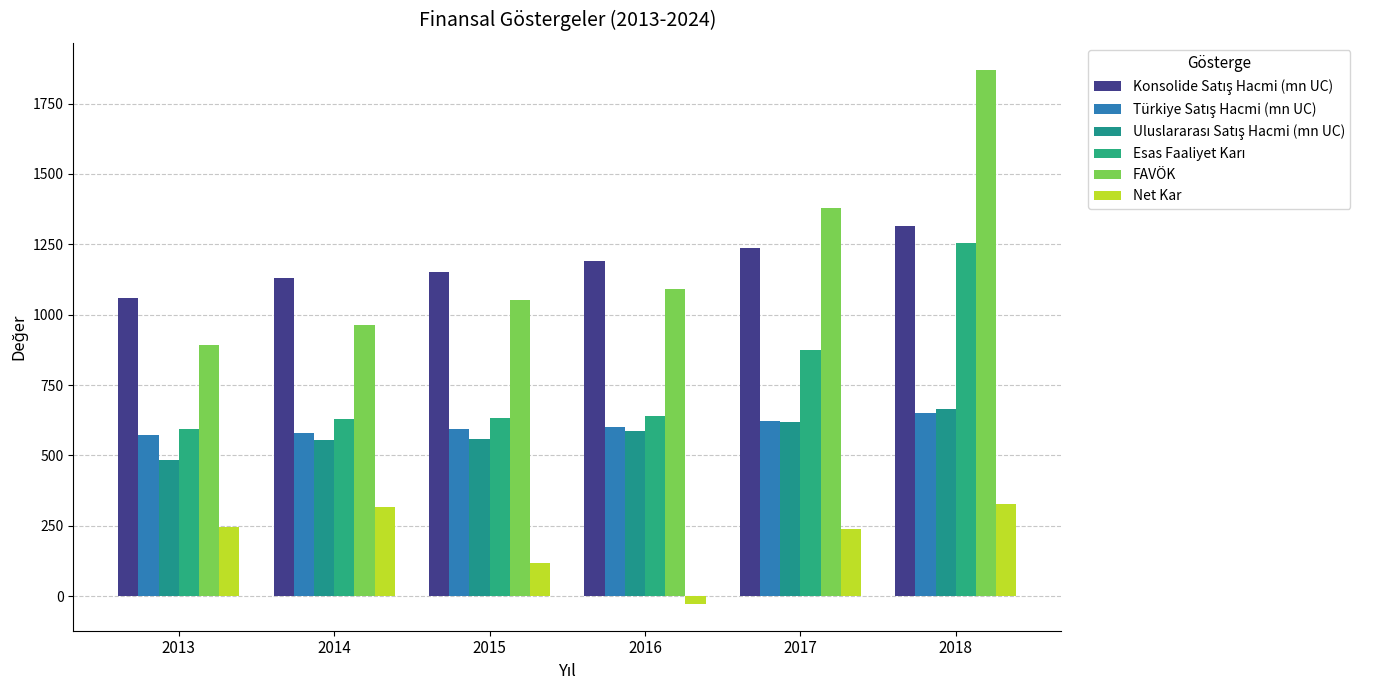

Which label corresponds to the largest value in the chart?

2018